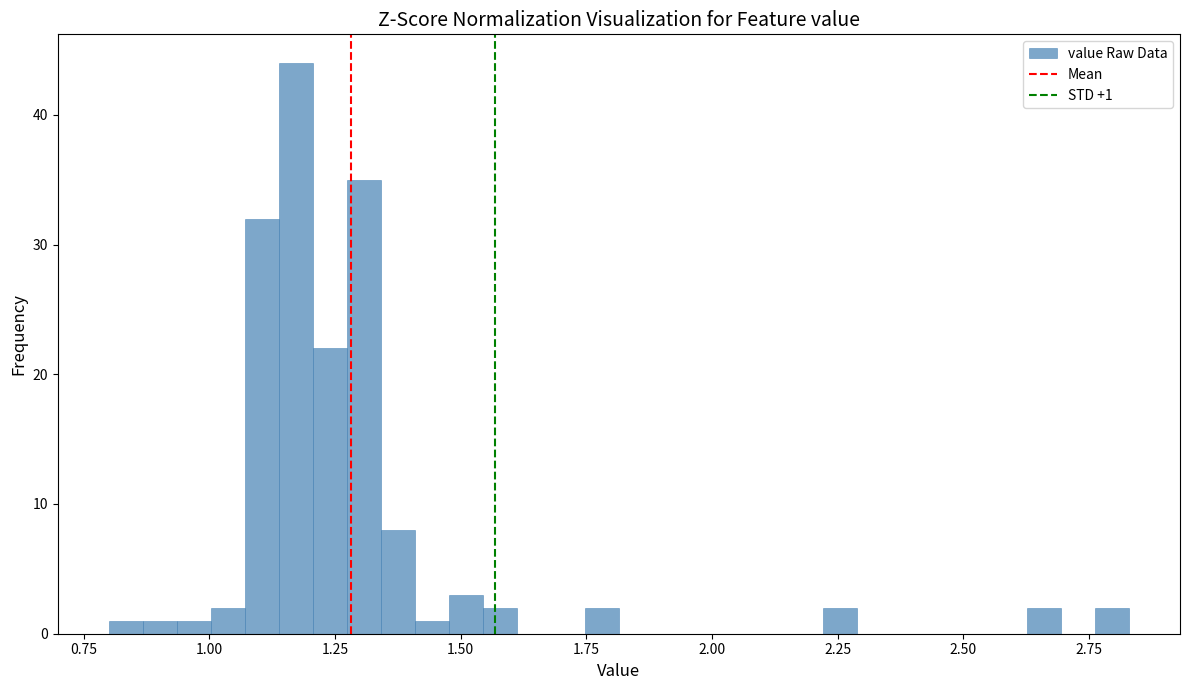

Read against the x-axis, roughly where is the centre of the tallest bar?

1.15